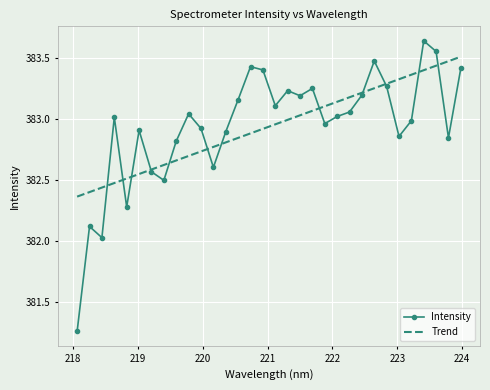

Which series has the widest spread of values?

Intensity